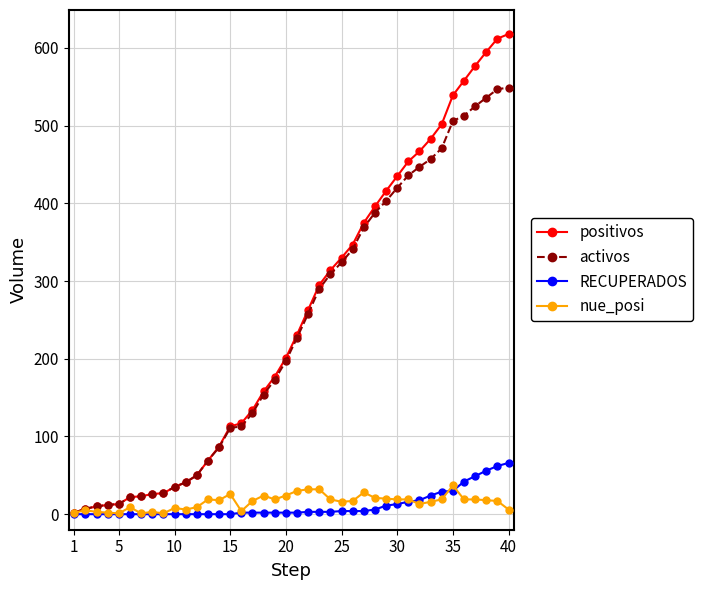

Which series has the widest spread of values?

positivos